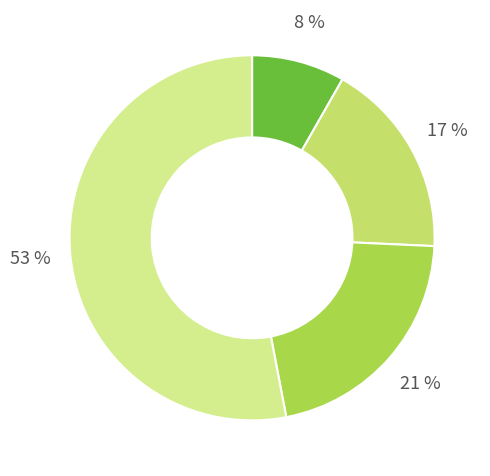

To the nearest percent, what is the average slice percentage?

25%